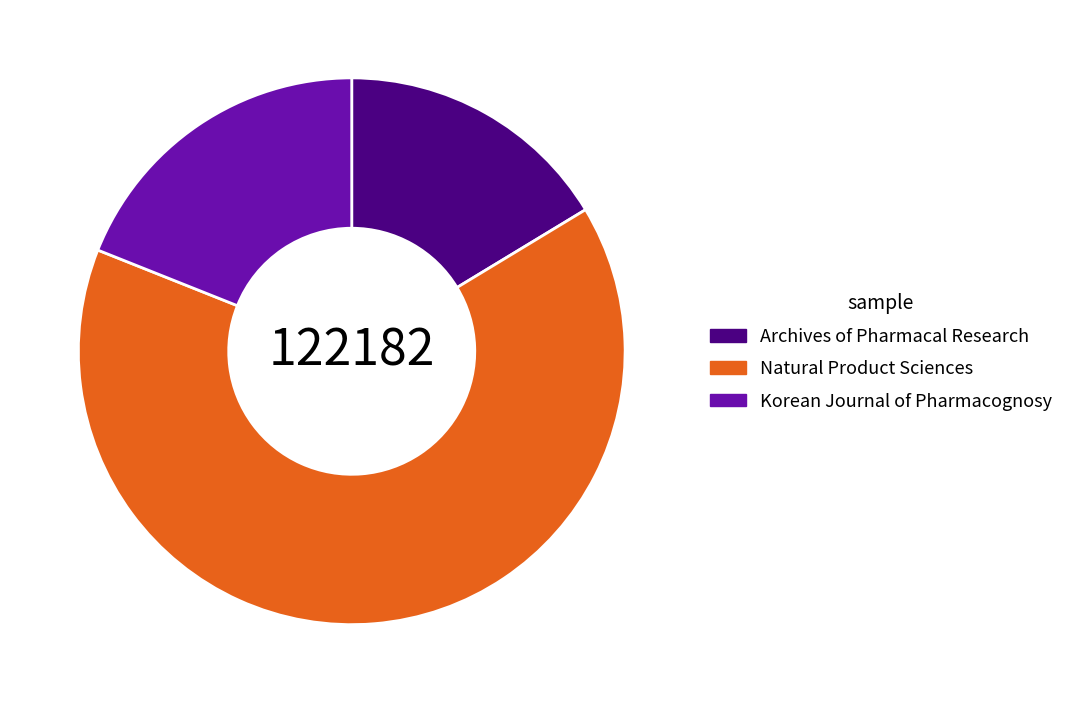

Rank the categories by value from highest to lowest.

Natural Product Sciences, Korean Journal of Pharmacognosy, Archives of Pharmacal Research